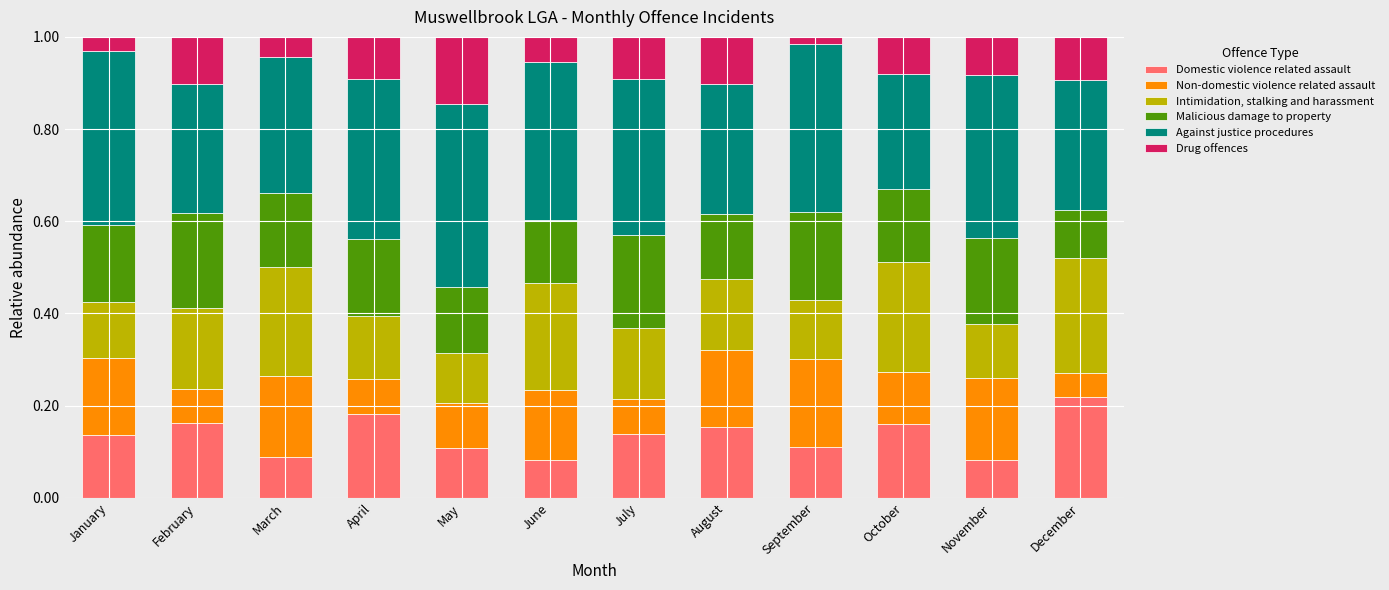

True or false: Domestic violence related assault has a value of 0.1 at March.

True